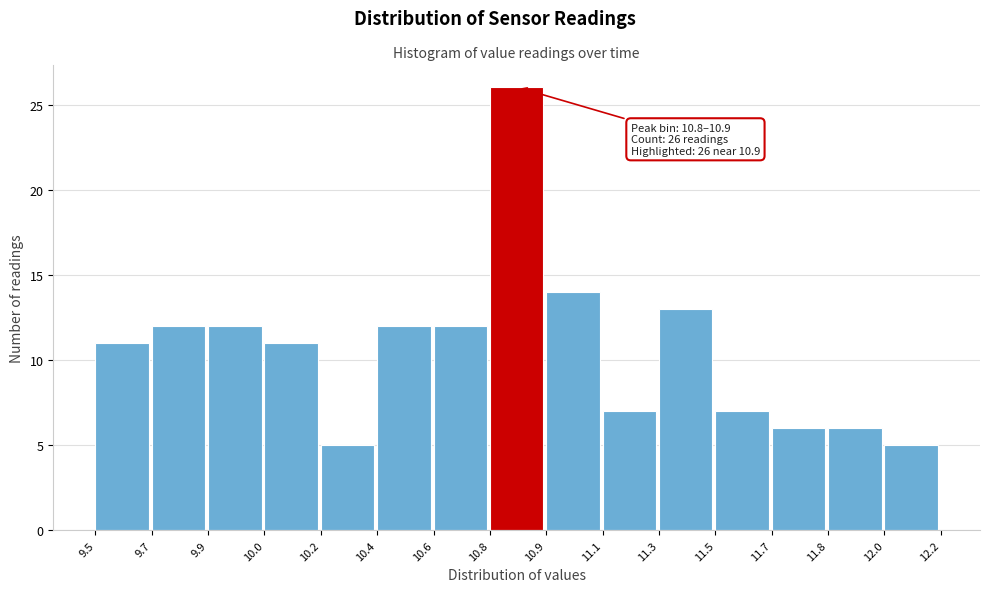

Reading left to right, what are all the values shown in this chart?

9.5=11	9.7=12	9.9=12	10.0=11	10.2=5	10.4=12	10.6=12	10.8=26	10.9=14	11.1=7	11.3=13	11.5=7	11.7=6	11.8=6	12.0=5